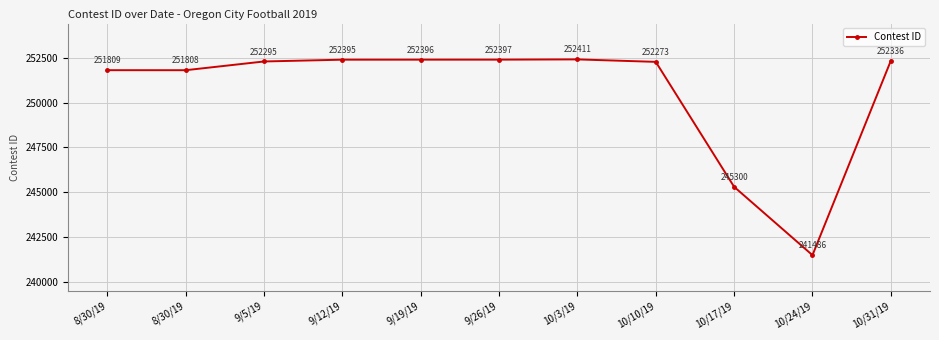

Is it true that the value at 10/24/19 is 241486?

True